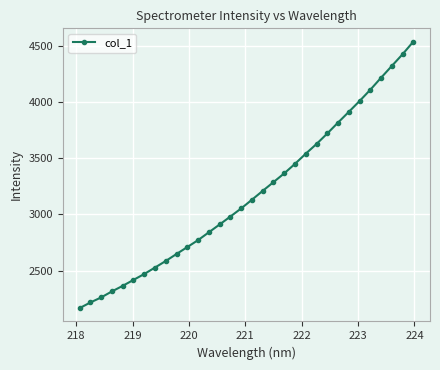

True or false: the data has more than 2 interior local peaks.

False